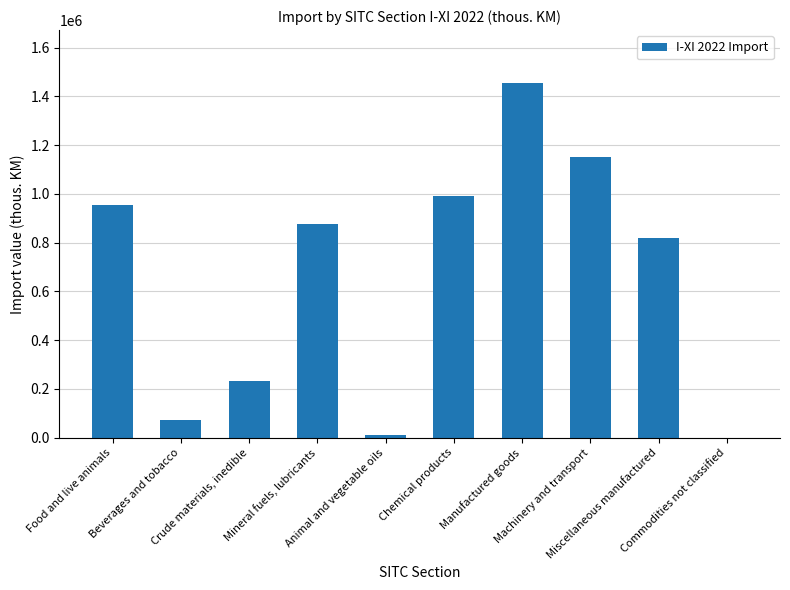

What is the greatest value displayed?

1454270